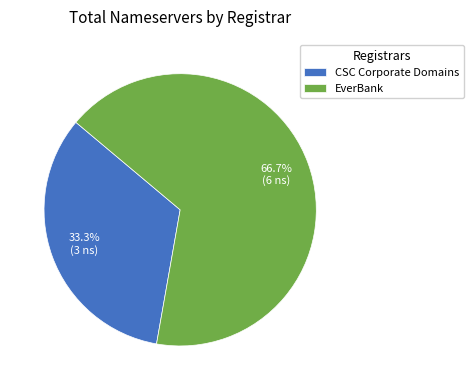

Is CSC Corporate Domains the majority of the pie?

No